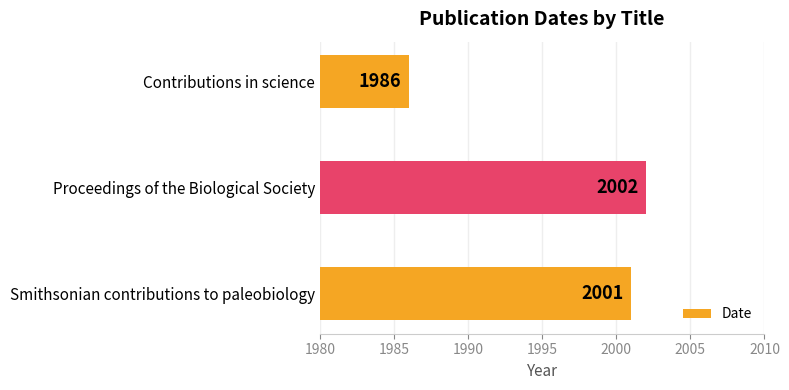

How many data points does each series have?

3